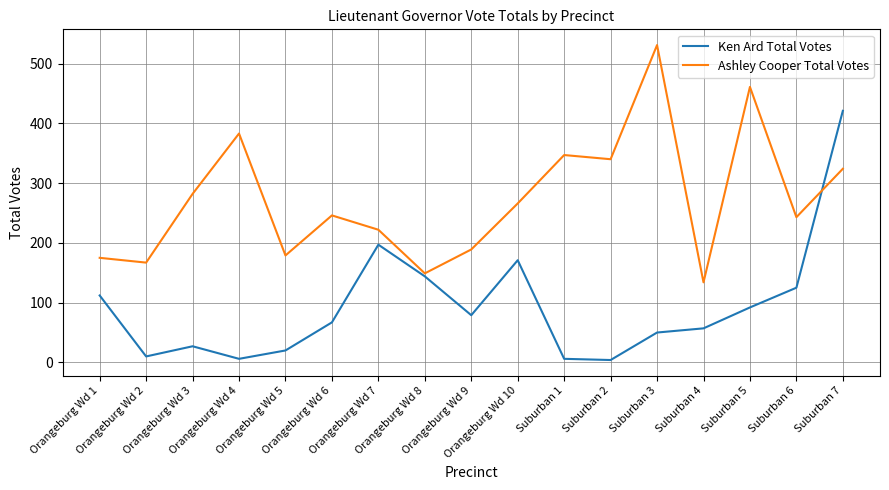

How many times do Ashley Cooper Total Votes and Ken Ard Total Votes cross each other?

1